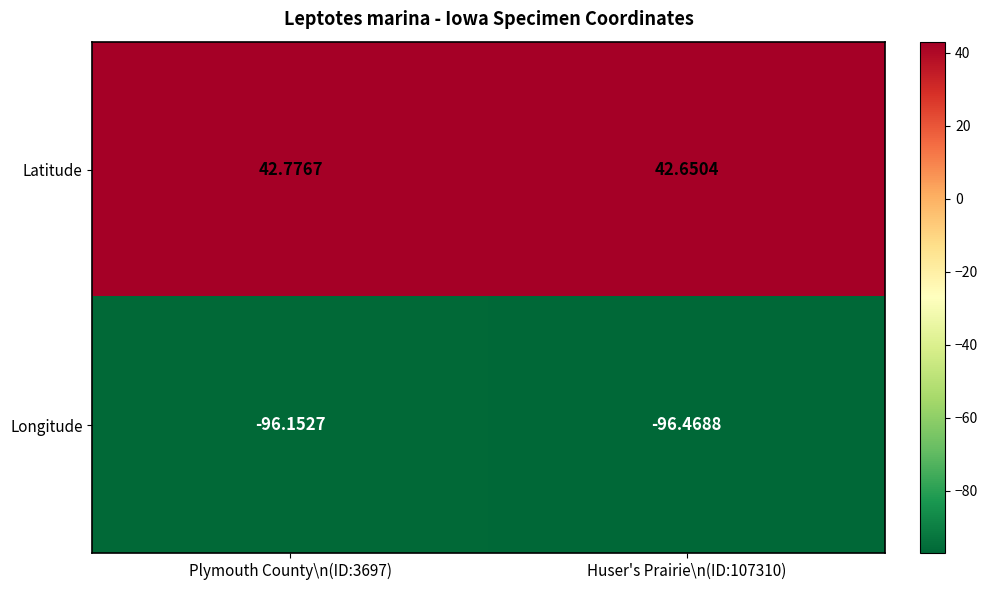

Is the value of Latitude at Plymouth County\n(ID:3697) greater than the value of Longitude at Huser's Prairie\n(ID:107310)?

Yes